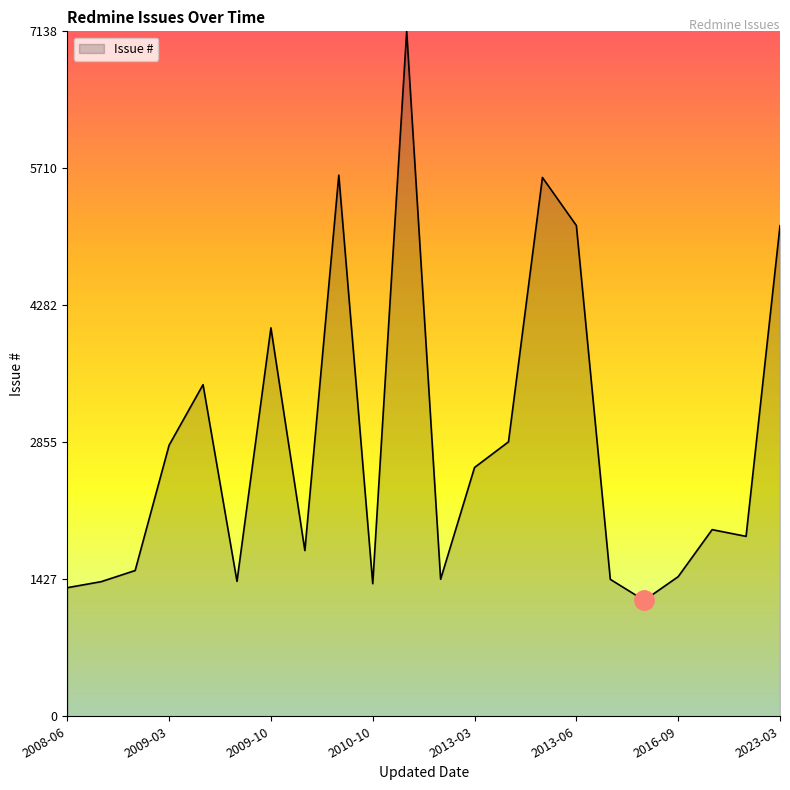

What is the difference between the maximum and minimum values?

5930